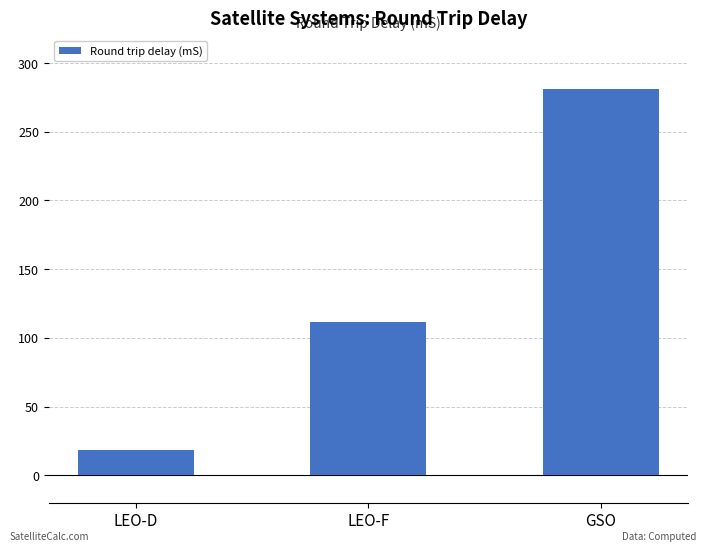

What is the value of the 1st bar from the left?

18.7